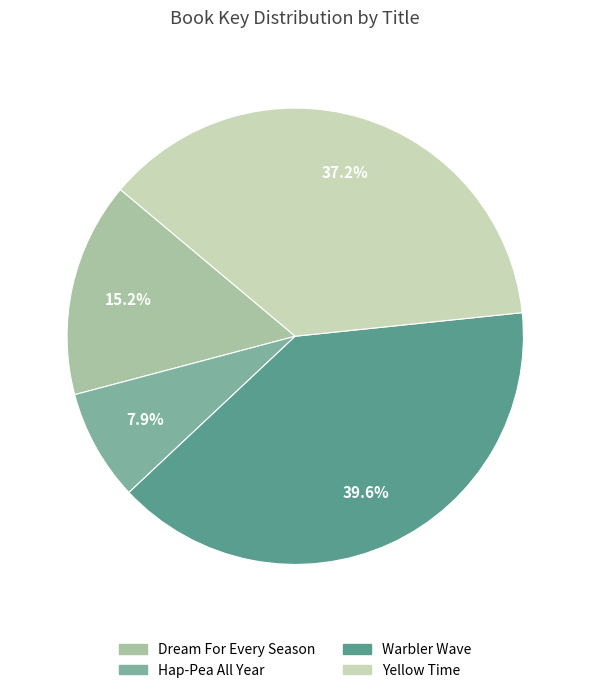

Does Dream For Every Season account for over 50% of the chart?

No